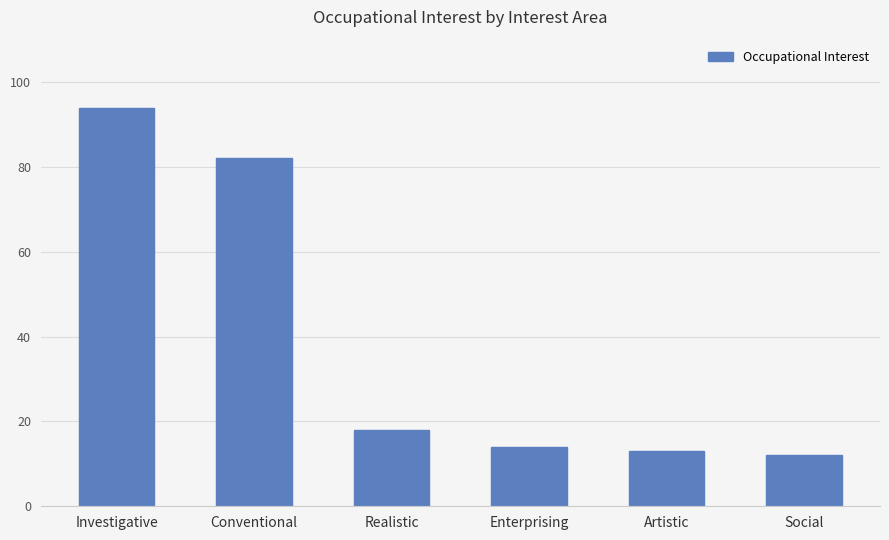

Reading left to right, transcribe all the data shown in this chart.

Investigative=94	Conventional=82	Realistic=18	Enterprising=14	Artistic=13	Social=12